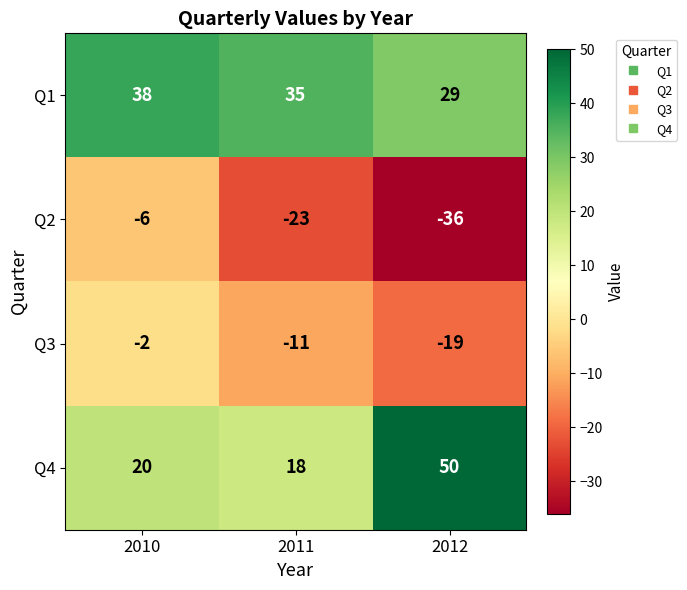

What is the difference between the maximum and minimum values in the Q2 series?

30